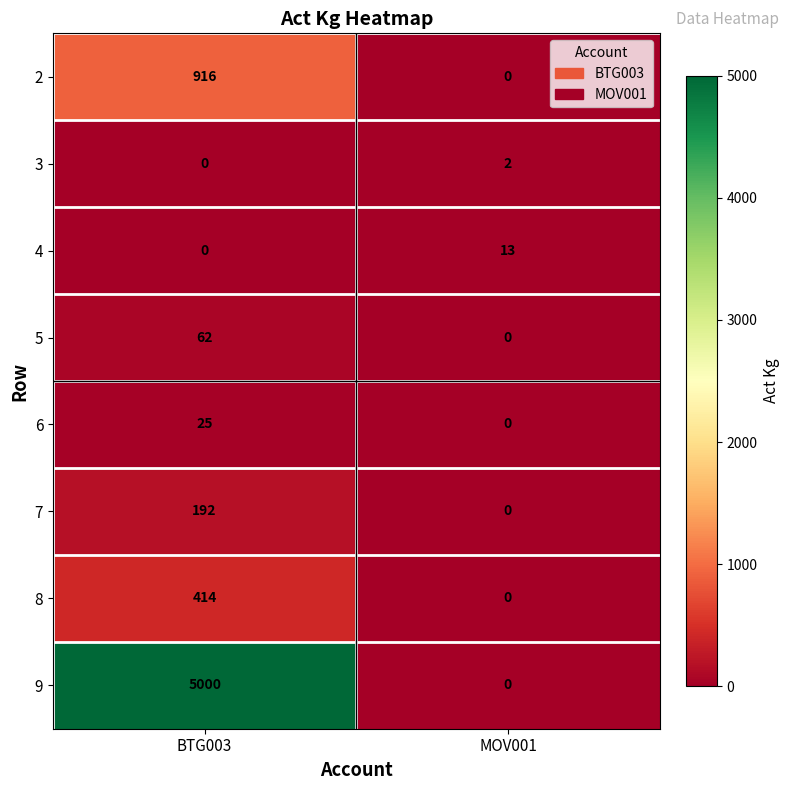

What is the greatest value displayed?

5000